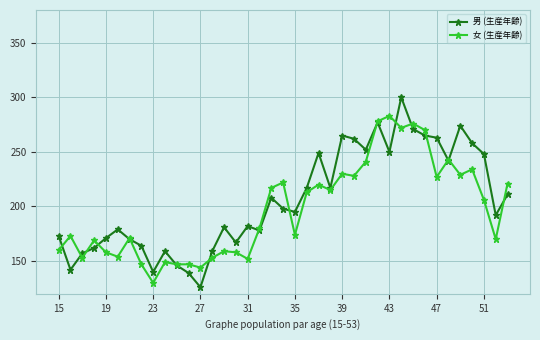

Rank the series by their maximum value, from lowest to highest.

女 (生産年齢), 男 (生産年齢)